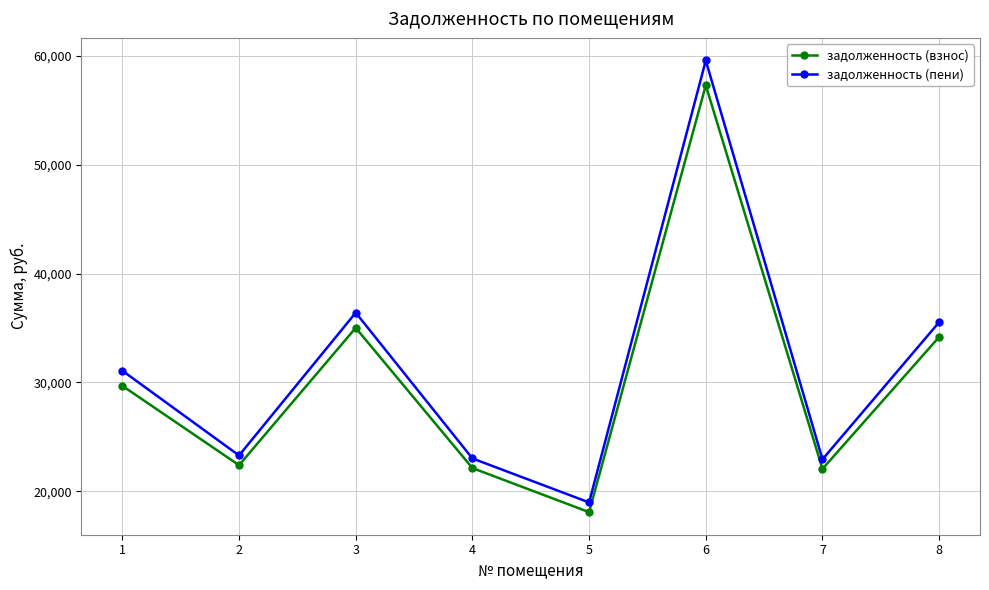

What is the value of the задолженность (взнос) point at the 8th from the left?

34179.5